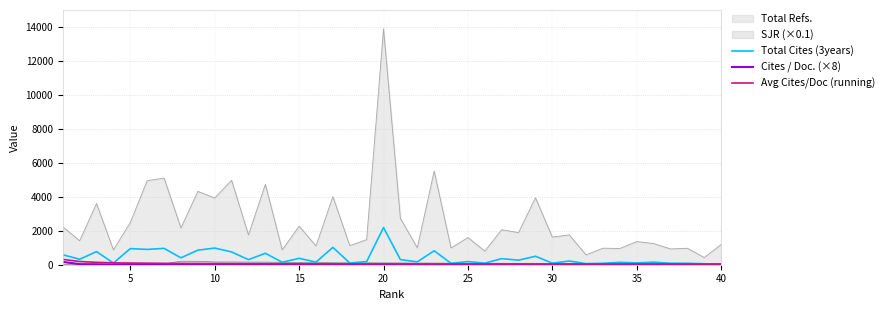

True or false: Cites / Doc. (×8) and Total Refs. cross at least once.

False